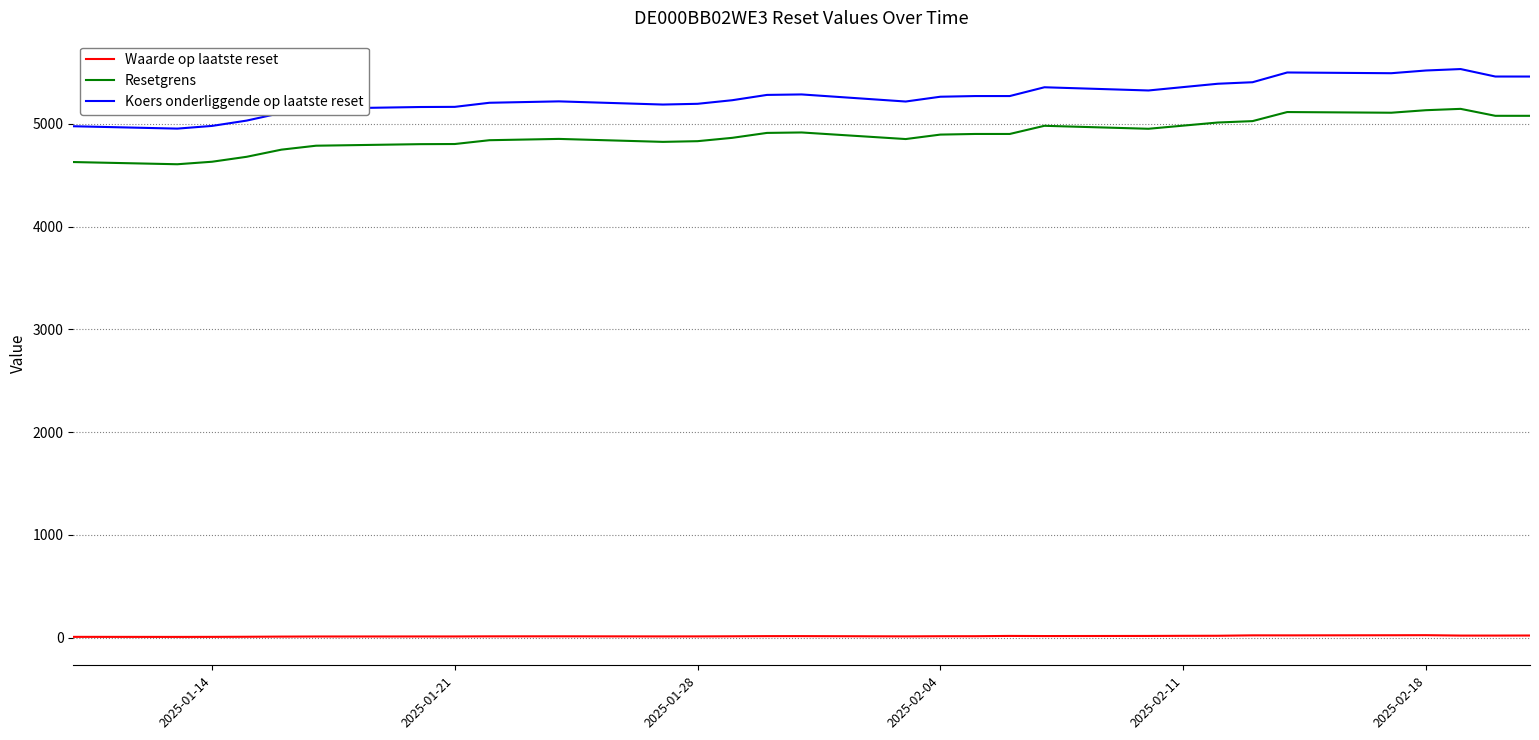

What is the difference between the maximum and second lowest values in the Koers onderliggende op laatste reset series?

556.6